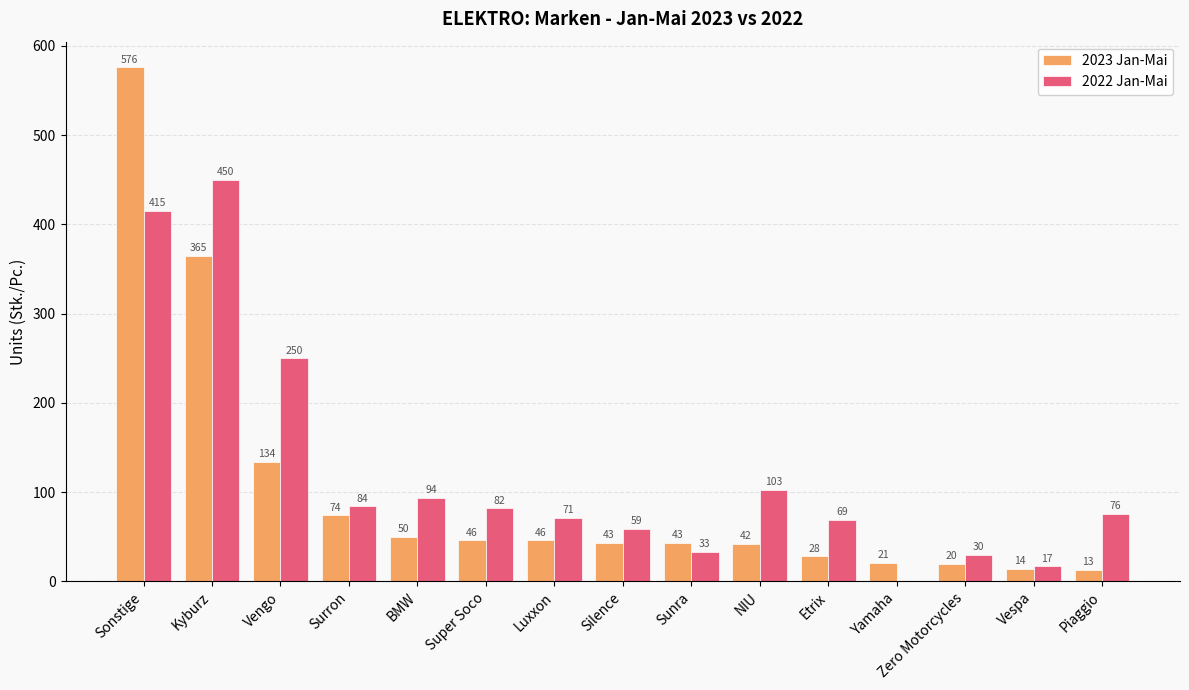

Count the number of data series in this chart.

2